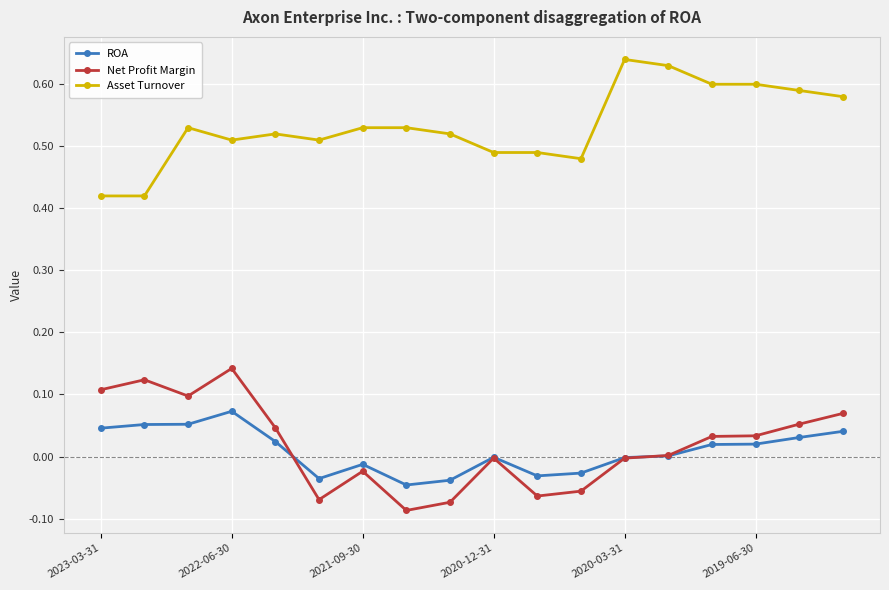

How many series are shown in this chart?

3